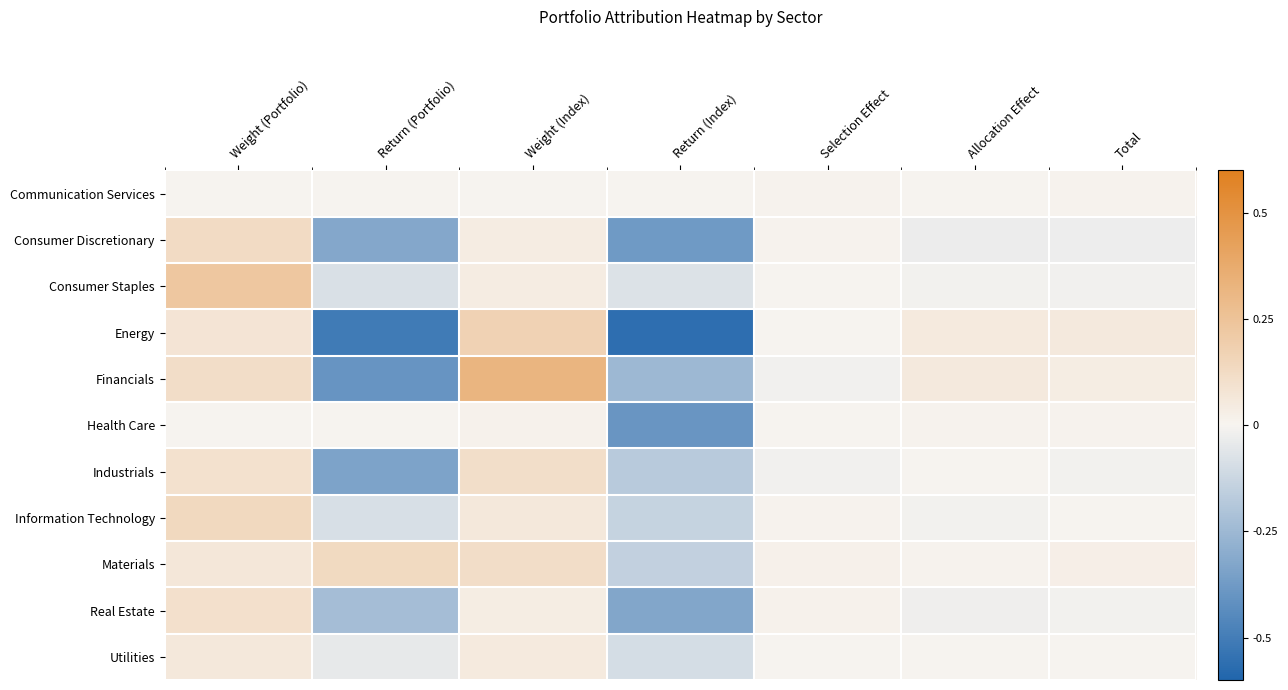

Reading left to right, what are all the values shown in this chart?

Communication Services: Weight (Portfolio)=0.0	Return (Portfolio)=0.0	Weight (Index)=0.0	Return (Index)=0.0	Selection Effect=0.0	Allocation Effect=0.0	Total=0.0
Consumer Discretionary: Weight (Portfolio)=0.1	Return (Portfolio)=-0.3	Weight (Index)=0.0	Return (Index)=-0.4	Selection Effect=0.0	Allocation Effect=-0.0	Total=-0.0
Consumer Staples: Weight (Portfolio)=0.2	Return (Portfolio)=-0.1	Weight (Index)=0.0	Return (Index)=-0.1	Selection Effect=-0.0	Allocation Effect=-0.0	Total=-0.0
Energy: Weight (Portfolio)=0.1	Return (Portfolio)=-0.5	Weight (Index)=0.2	Return (Index)=-0.6	Selection Effect=0.0	Allocation Effect=0.1	Total=0.1
Financials: Weight (Portfolio)=0.1	Return (Portfolio)=-0.4	Weight (Index)=0.3	Return (Index)=-0.2	Selection Effect=-0.0	Allocation Effect=0.1	Total=0.0
Health Care: Weight (Portfolio)=0.0	Return (Portfolio)=0.0	Weight (Index)=0.0	Return (Index)=-0.4	Selection Effect=0.0	Allocation Effect=0.0	Total=0.0
Industrials: Weight (Portfolio)=0.1	Return (Portfolio)=-0.3	Weight (Index)=0.1	Return (Index)=-0.2	Selection Effect=-0.0	Allocation Effect=0.0	Total=-0.0
Information Technology: Weight (Portfolio)=0.1	Return (Portfolio)=-0.1	Weight (Index)=0.1	Return (Index)=-0.1	Selection Effect=0.0	Allocation Effect=-0.0	Total=-0.0
Materials: Weight (Portfolio)=0.1	Return (Portfolio)=0.1	Weight (Index)=0.1	Return (Index)=-0.1	Selection Effect=0.0	Allocation Effect=0.0	Total=0.0
Real Estate: Weight (Portfolio)=0.1	Return (Portfolio)=-0.2	Weight (Index)=0.0	Return (Index)=-0.3	Selection Effect=0.0	Allocation Effect=-0.0	Total=-0.0
Utilities: Weight (Portfolio)=0.1	Return (Portfolio)=-0.0	Weight (Index)=0.0	Return (Index)=-0.1	Selection Effect=0.0	Allocation Effect=-0.0	Total=0.0